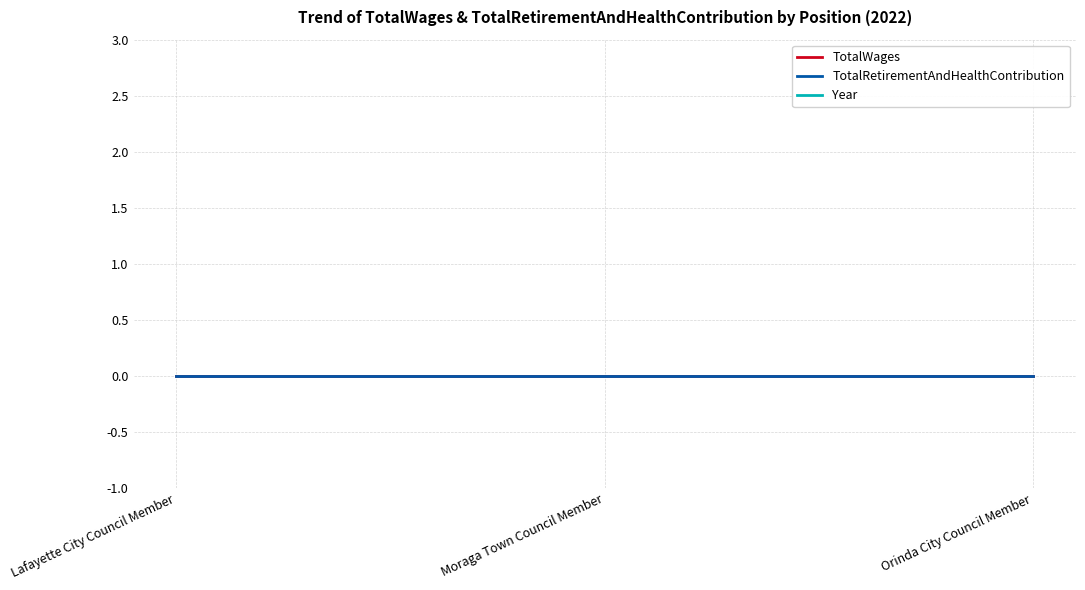

Count the number of data series in this chart.

3